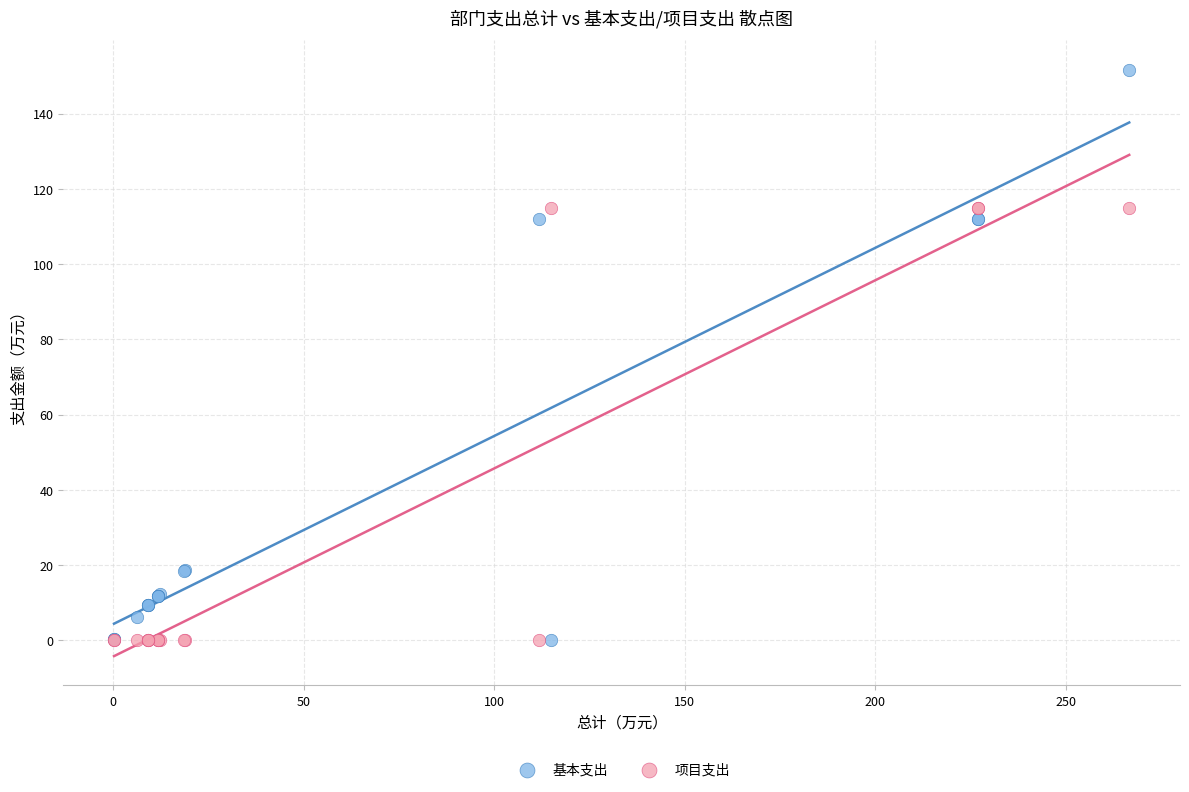

What are all the series names shown in the legend?

基本支出, 项目支出